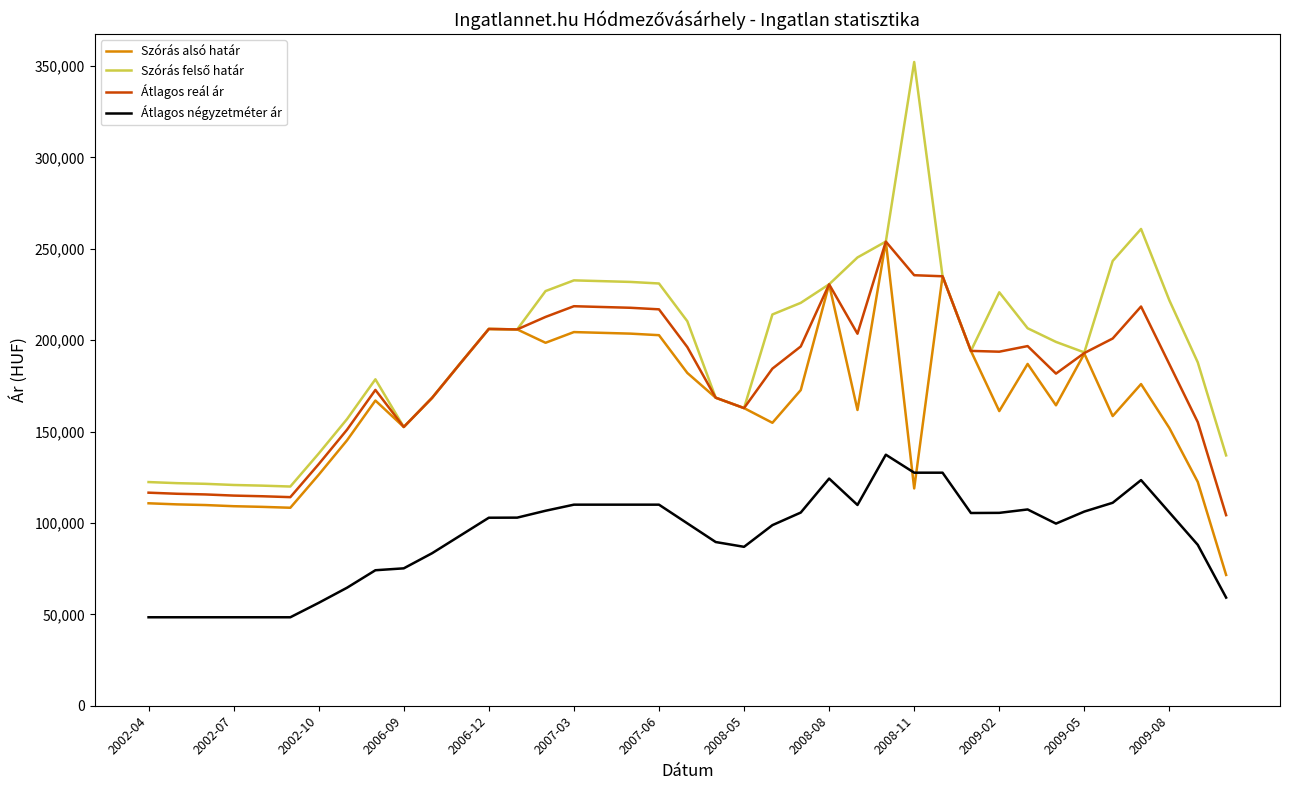

What is the minimum value shown in the chart?

48397